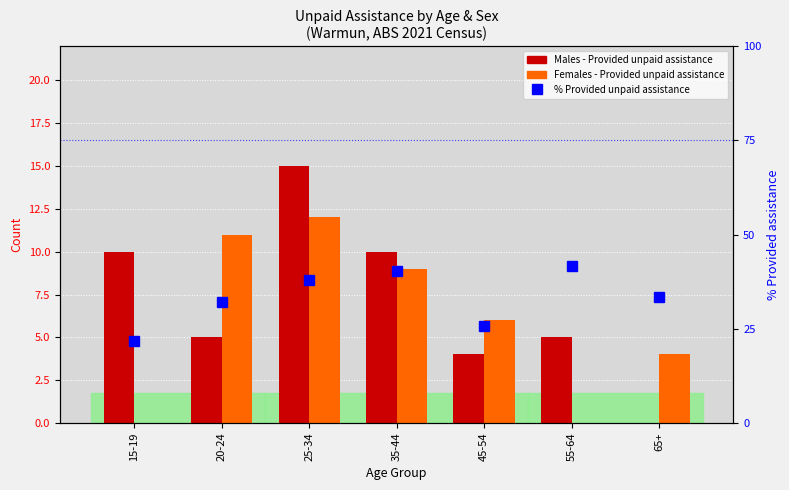

Rank the series by their maximum value, from lowest to highest.

Females - Provided unpaid assistance, Males - Provided unpaid assistance, % Provided unpaid assistance